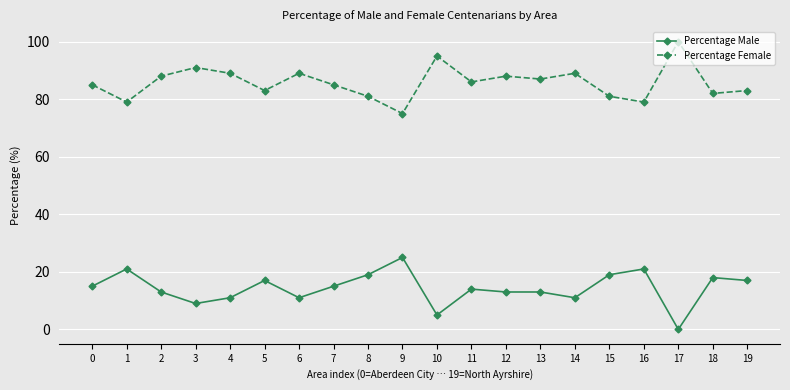

What is the value of the Percentage Male point at the 2nd from the left?

21